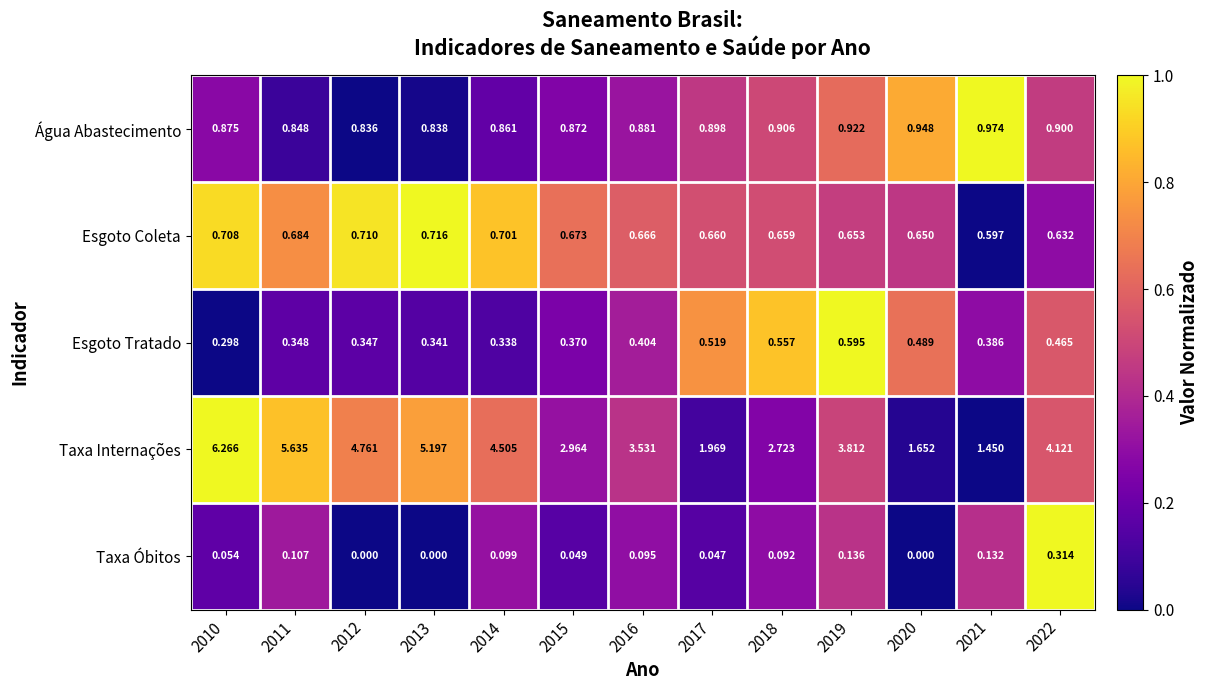

Which series has the largest range (max minus min)?

Taxa Internações